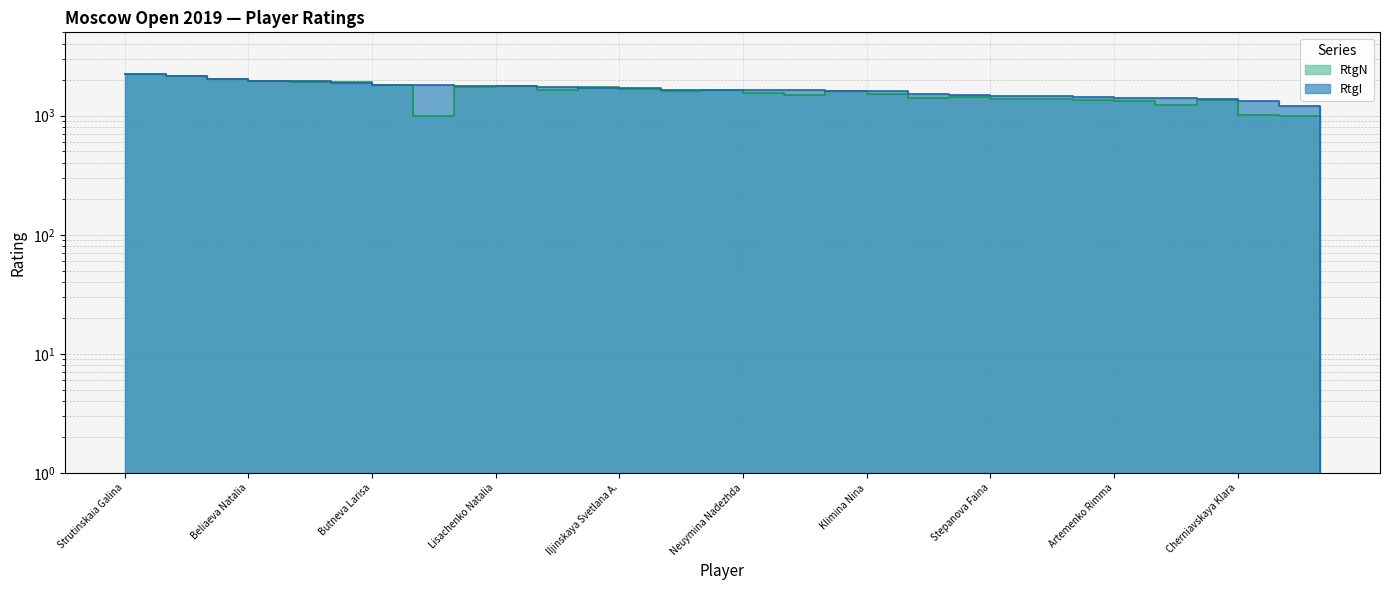

True or false: RtgN has a value of 3062 at Beliaeva Natalia.

False